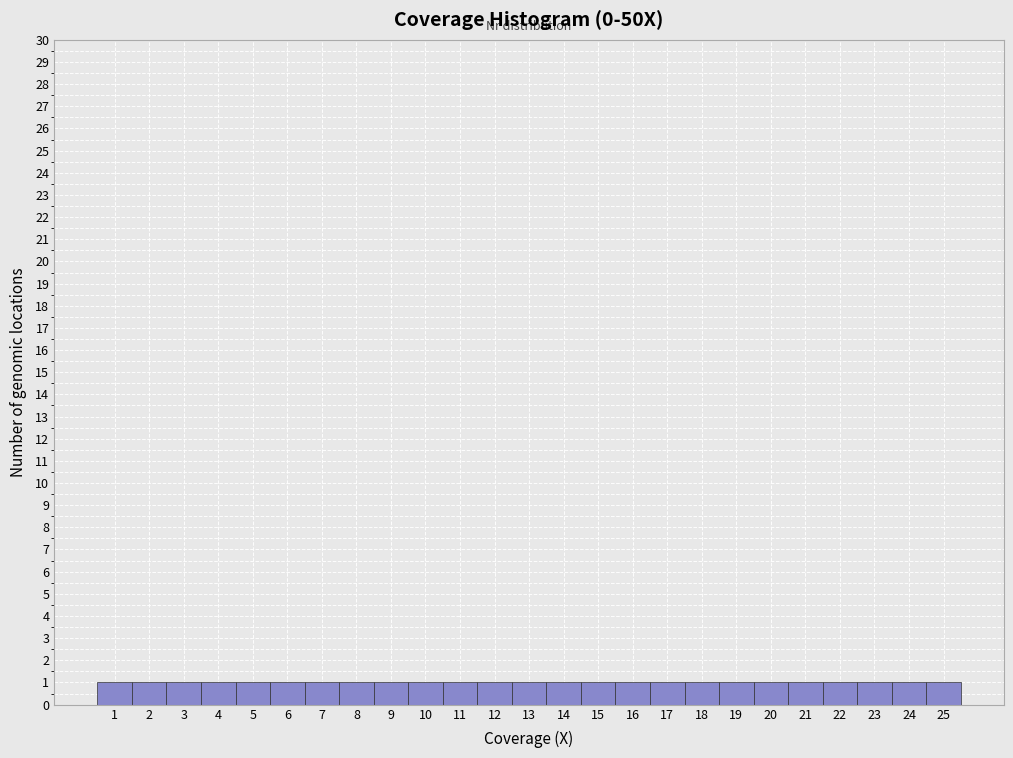

How tall is the bar that spans 19.5 to 20.5 on the x-axis? The values are not printed on the chart, so give them approximately, as read against the axis.

1